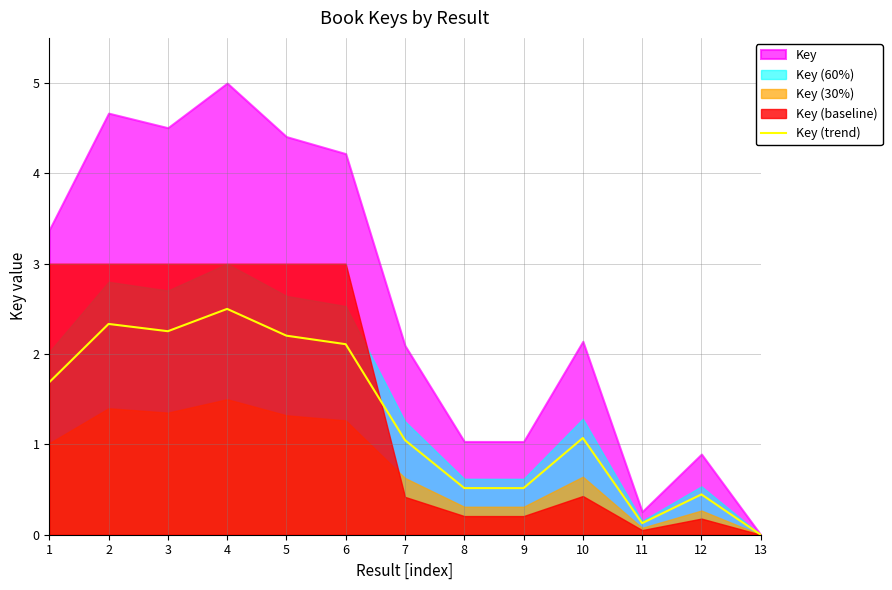

How many points are higher than both their immediate neighbors (excluding endpoints)?

4